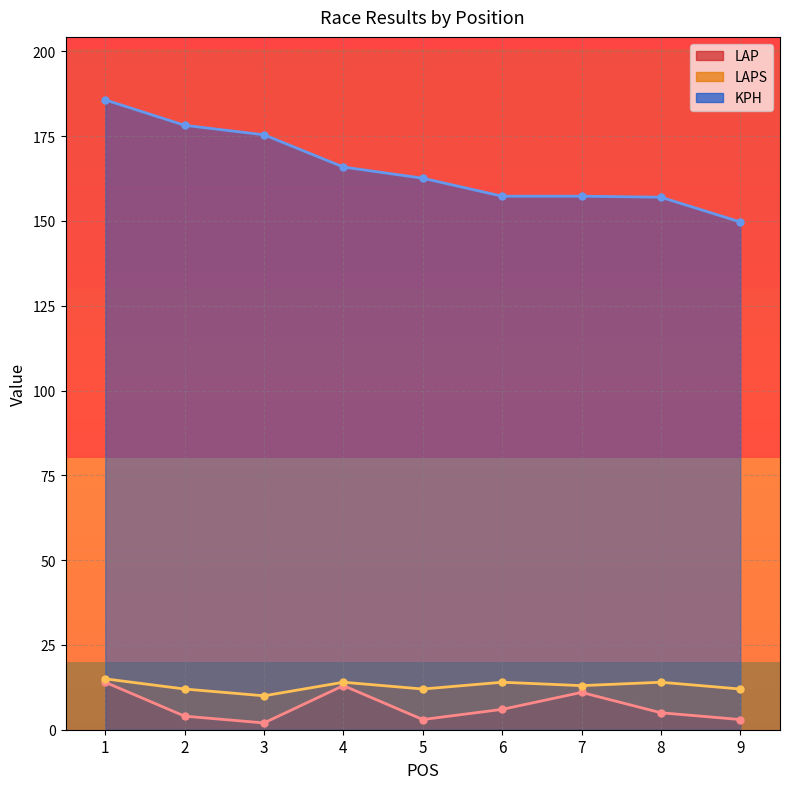

At how many categories does at least one series exceed 91?

9